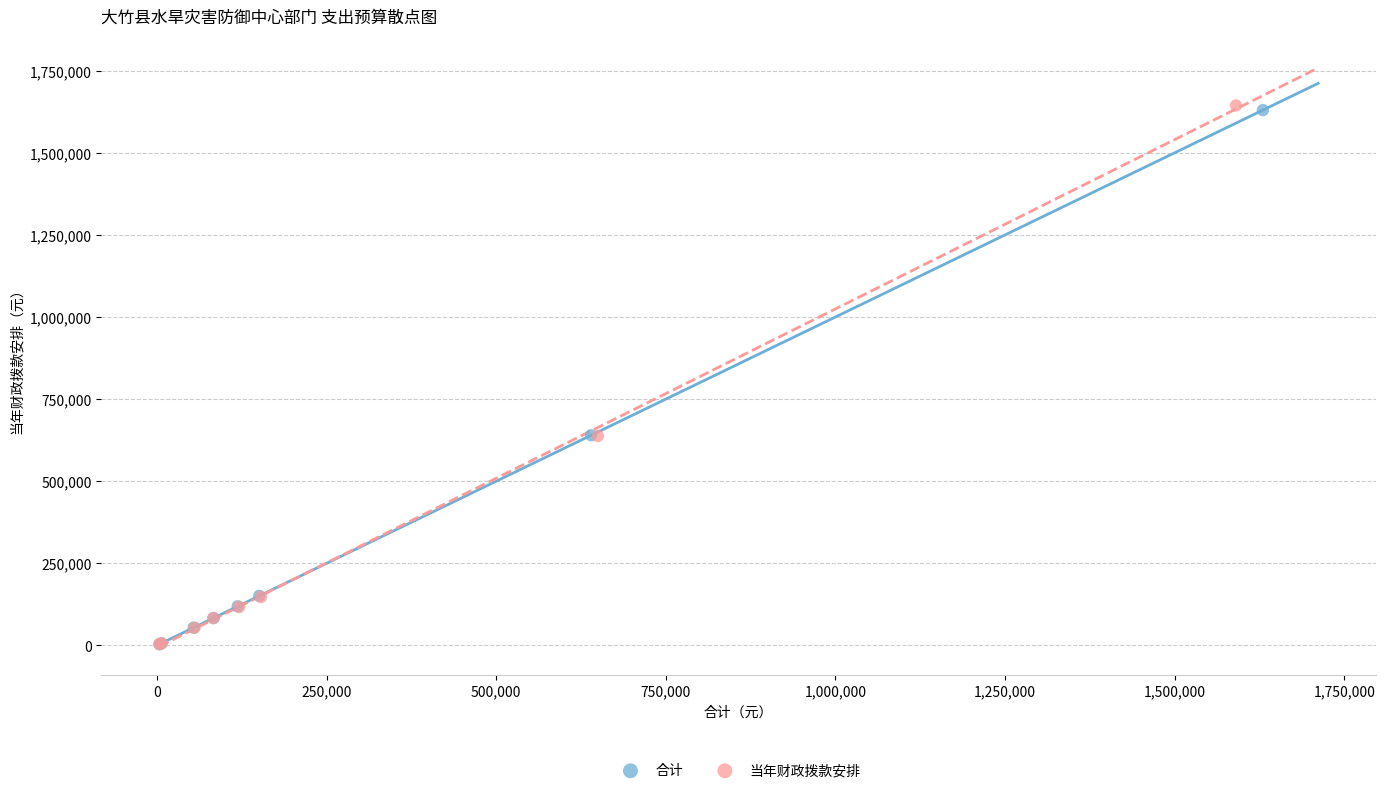

Which series has the largest Y range (max minus min)?

当年财政拨款安排